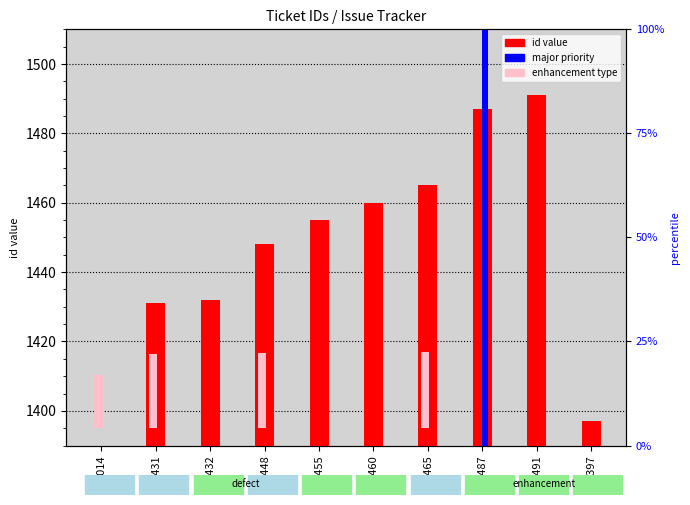

Between 1448 and 1432, which is larger?

1448